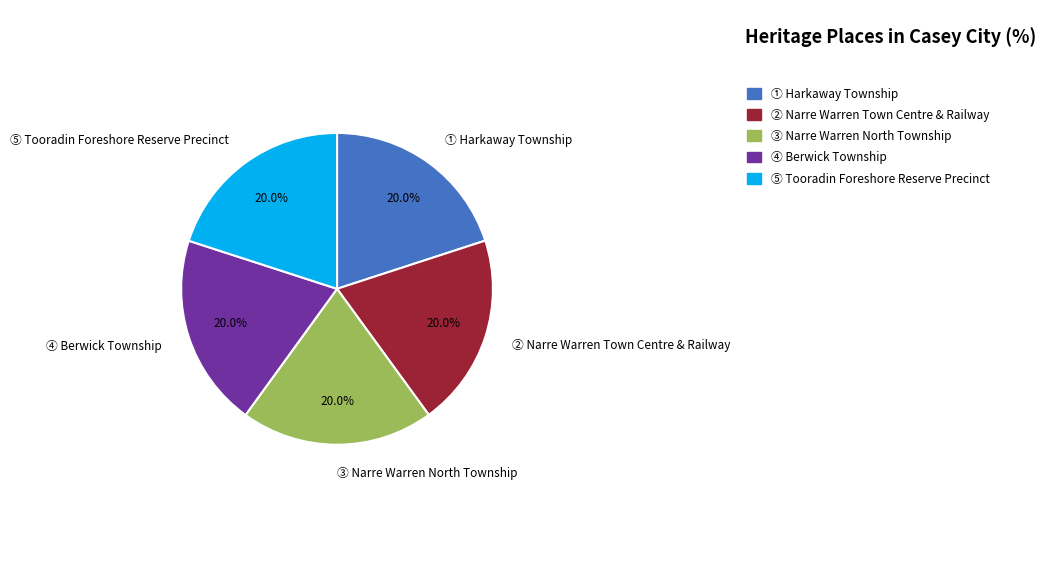

Is there a majority slice in this chart?

No